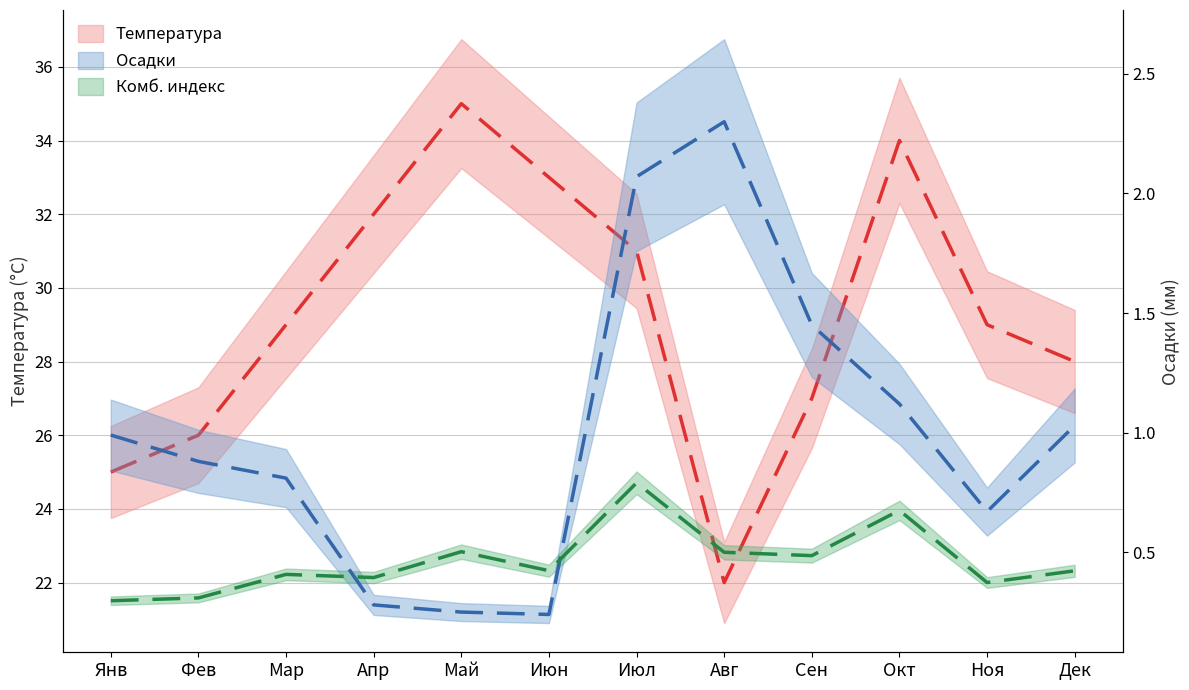

At how many categories does at least one series exceed 18?

12